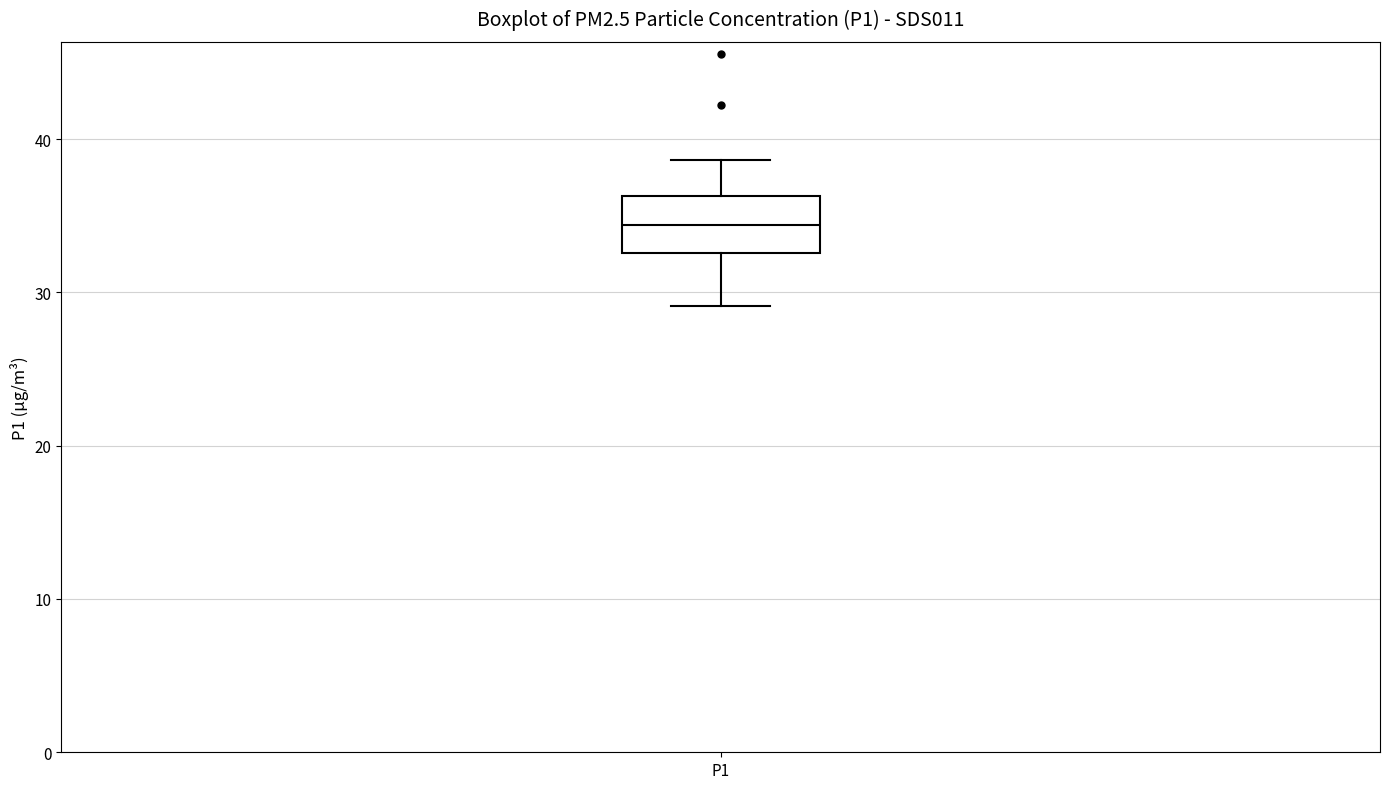

Where is the upper edge of the box for P1 on the y-axis? The values are not printed on the chart, so give them approximately, as read against the axis.

36